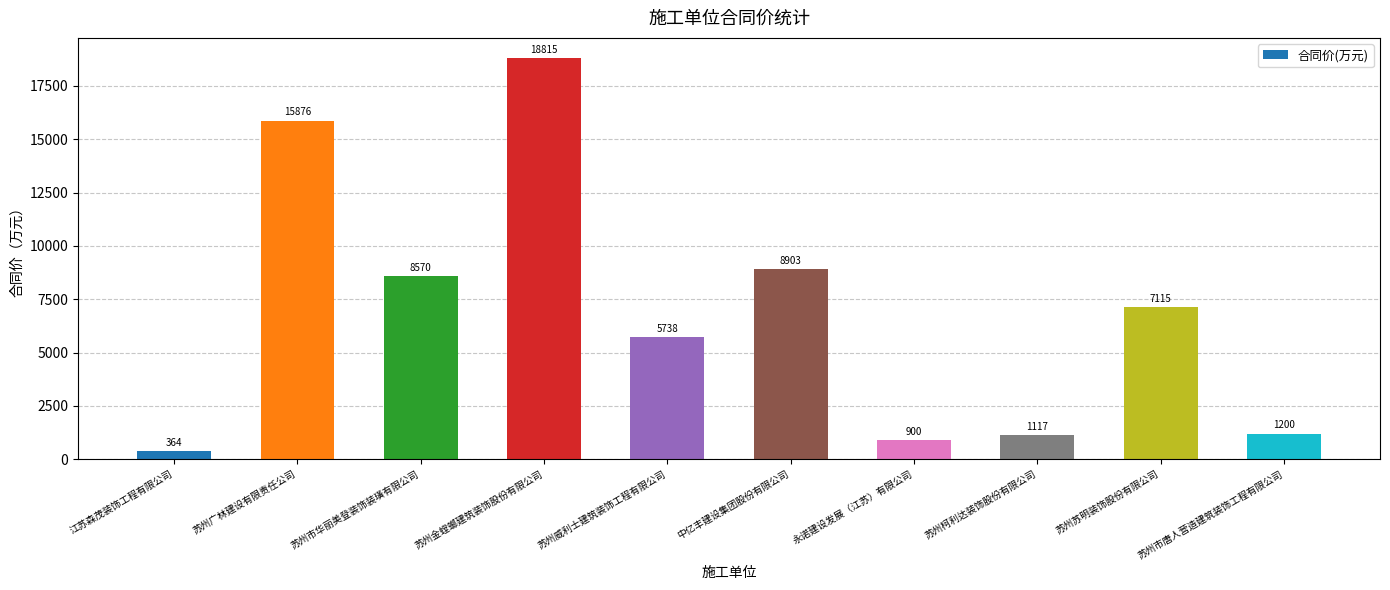

Rank the categories by value from lowest to highest.

江苏森茂装饰工程有限公司, 永诺建设发展（江苏）有限公司, 苏州柯利达装饰股份有限公司, 苏州市唐人营造建筑装饰工程有限公司, 苏州威利士建筑装饰工程有限公司, 苏州苏明装饰股份有限公司, 苏州市华丽美登装饰装璜有限公司, 中亿丰建设集团股份有限公司, 苏州广林建设有限责任公司, 苏州金螳螂建筑装饰股份有限公司